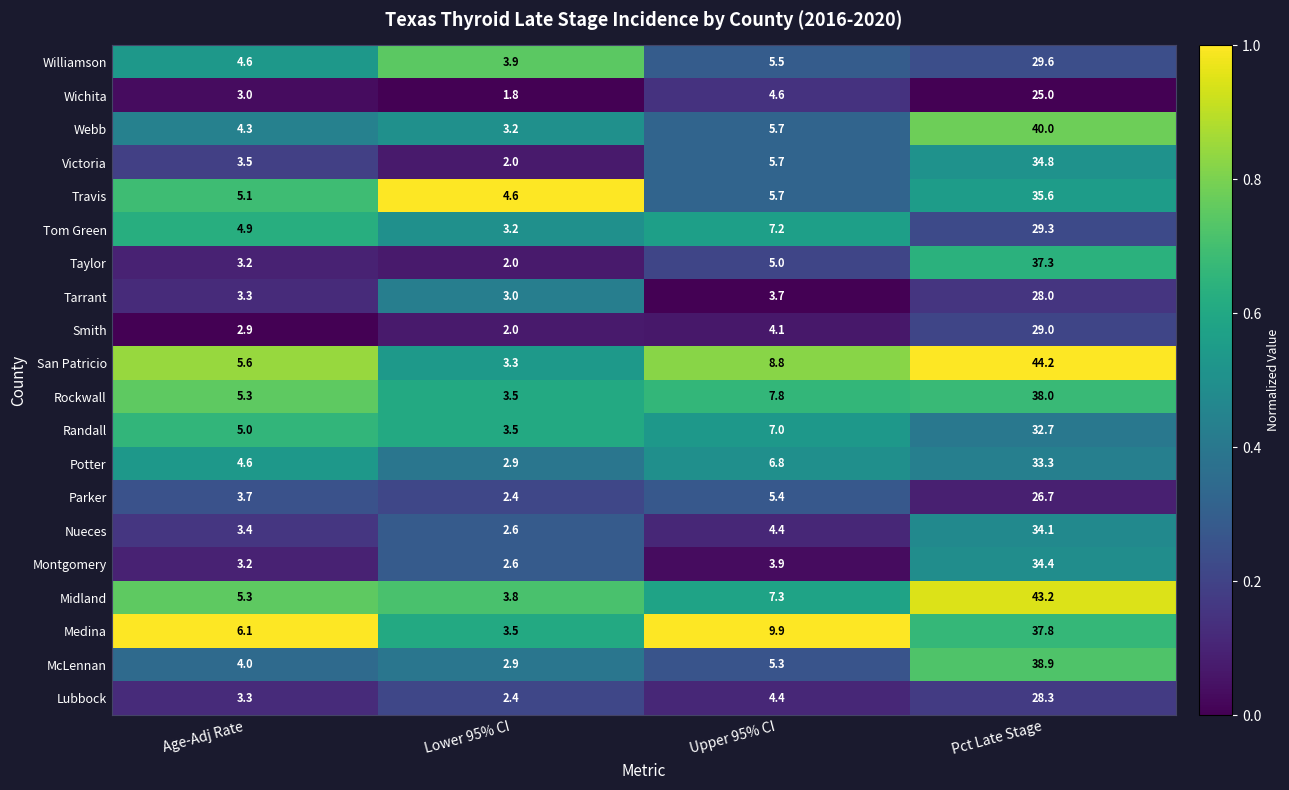

Rank the series by their maximum value, from highest to lowest.

San Patricio, Midland, Webb, McLennan, Rockwall, Medina, Taylor, Travis, Victoria, Montgomery, Nueces, Potter, Randall, Williamson, Tom Green, Smith, Lubbock, Tarrant, Parker, Wichita